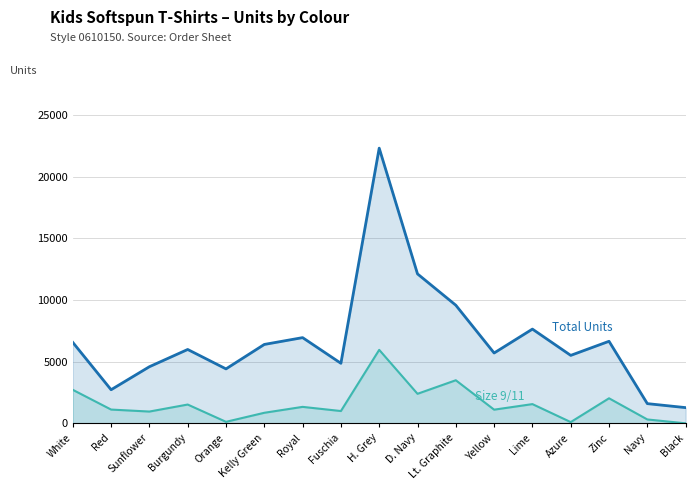

Is the value of Size 9/11 (140) at Navy greater than the value of Total Units at Lt. Graphite?

No